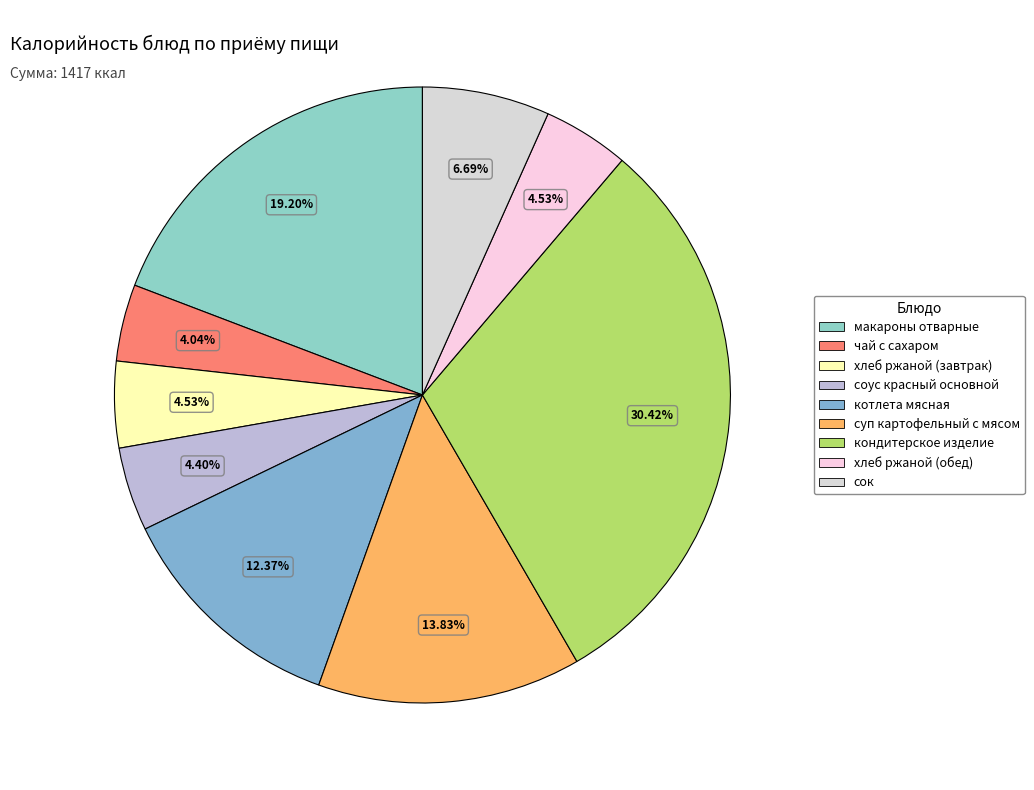

Is it true that макароны отварные is 19% of the pie?

True